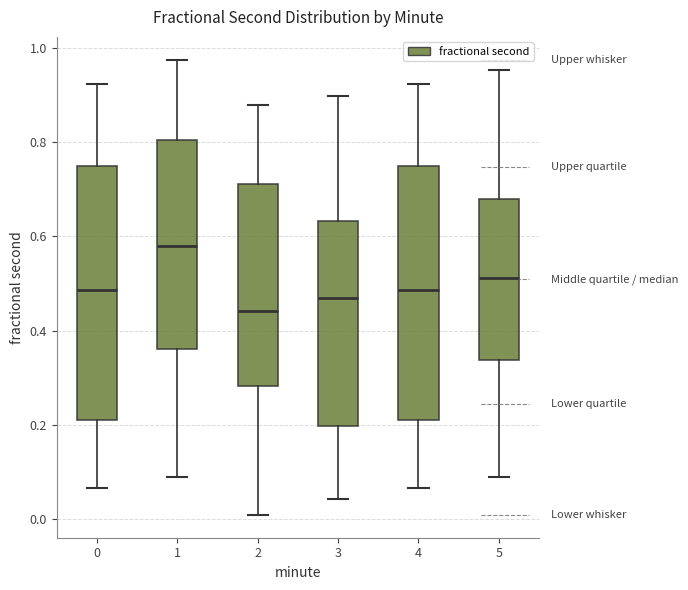

Which box's median line is the highest?

1